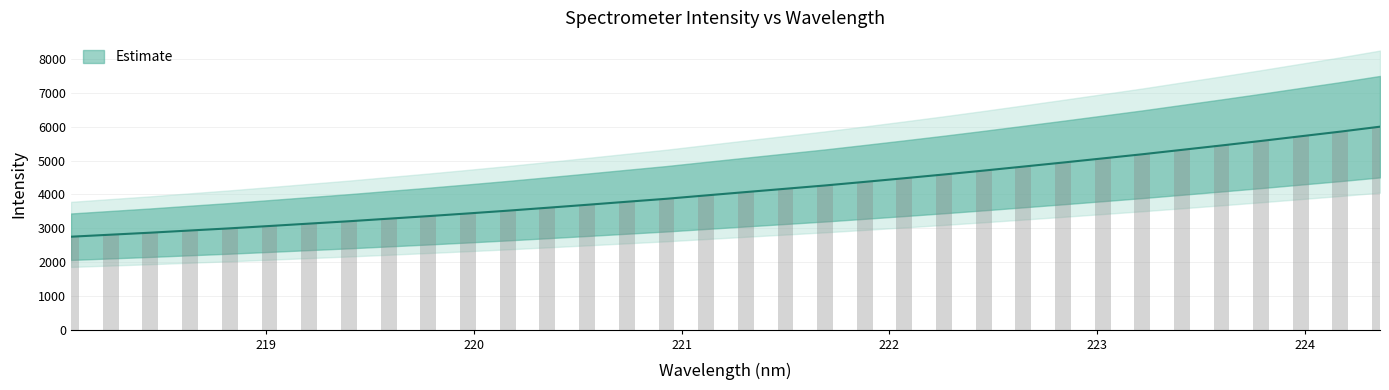

Reading left to right, what are all the values shown in this chart?

2747.2	2807.1	2866.2	2931.1	2994.6	3063.9	3134.5	3204.4	3280.5	3356.0	3435.1	3516.9	3603.2	3690.8	3780.4	3868.8	3968.5	4066.9	4164.6	4262.2	4368.4	4476.3	4587.1	4701.9	4820.6	4939.7	5061.9	5184.5	5315.0	5444.9	5578.6	5716.6	5853.9	5999.9